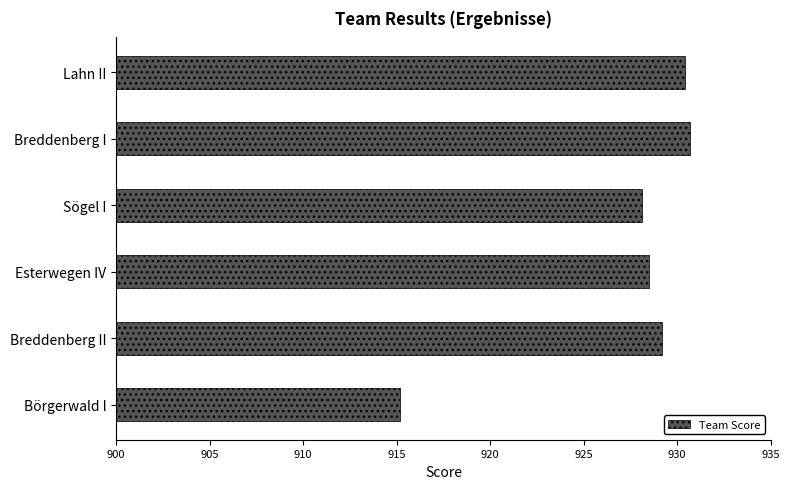

At which label is the value closest to 922?

Sögel I